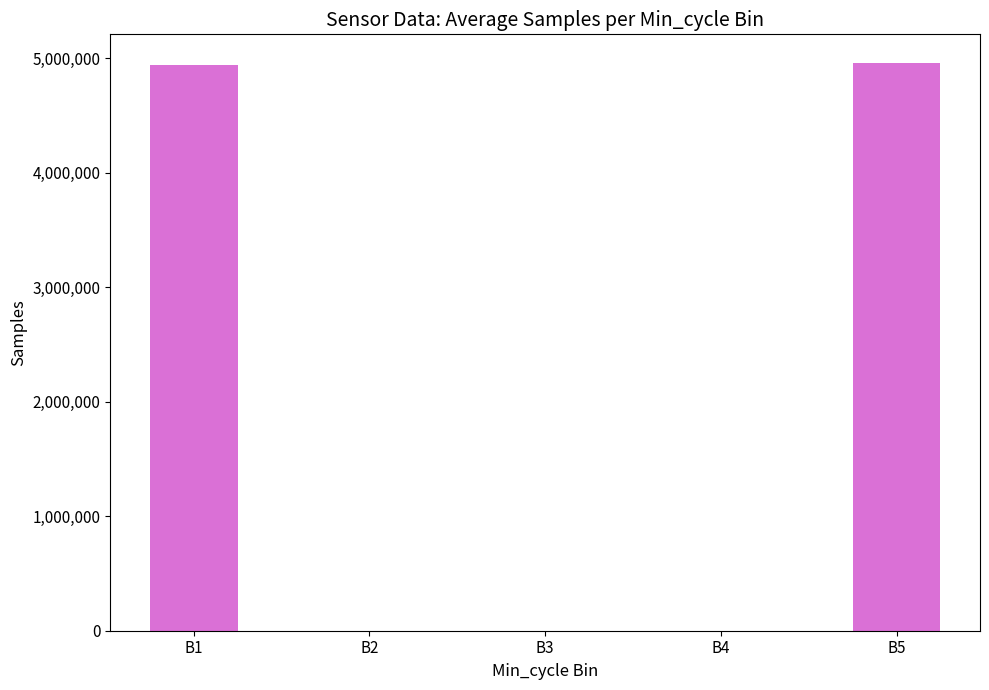

What is the greatest value displayed?

4959040.0